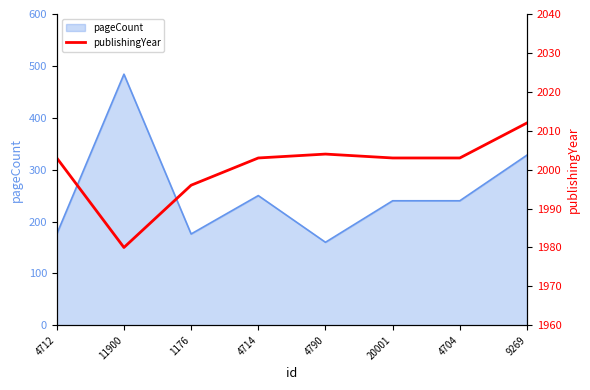

Is it true that pageCount equals 79 at 20001?

False